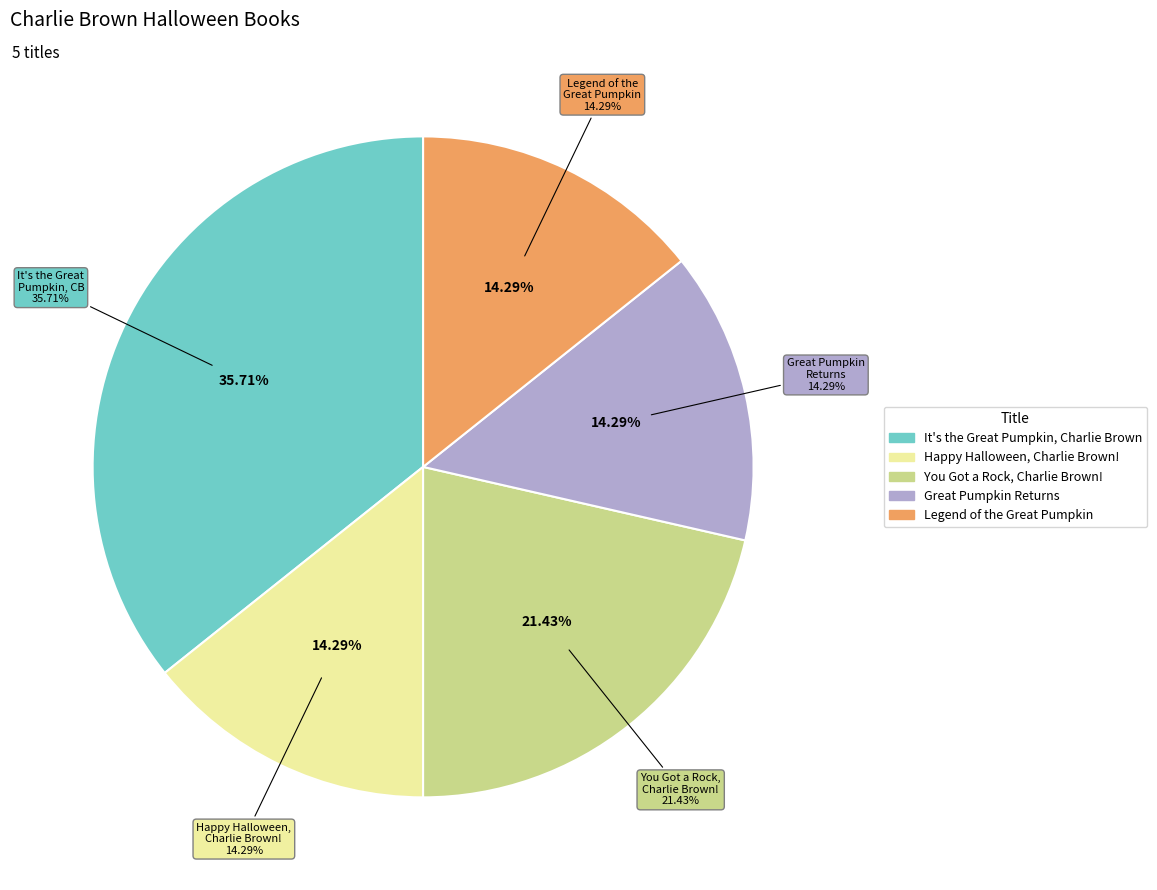

Approximately how many times larger is the value at You Got a Rock, Charlie Brown! compared to Legend of the Great Pumpkin?

1.5